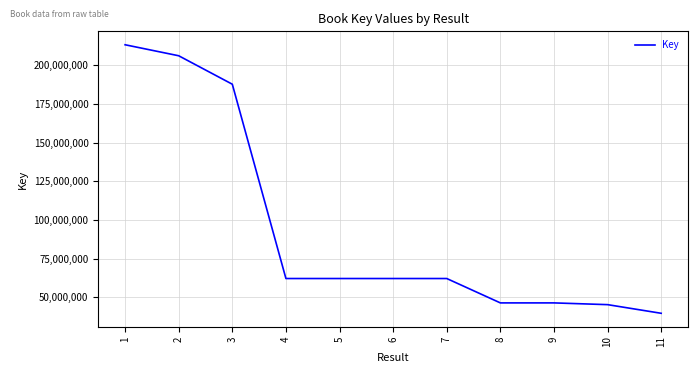

Is it true that the value at 5 is 62148129?

True